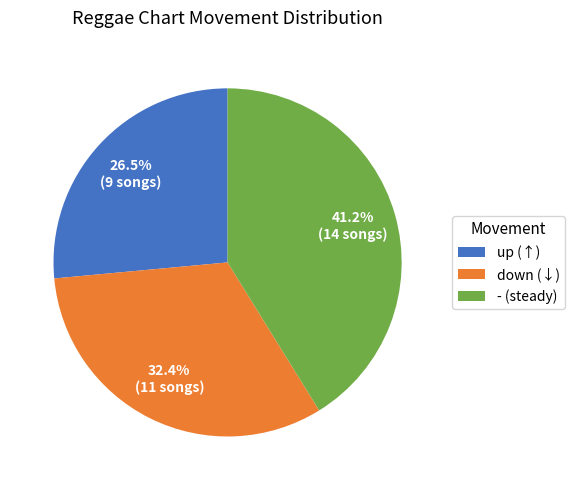

To the nearest percent, what is the difference between the largest and smallest slice percentages?

15%